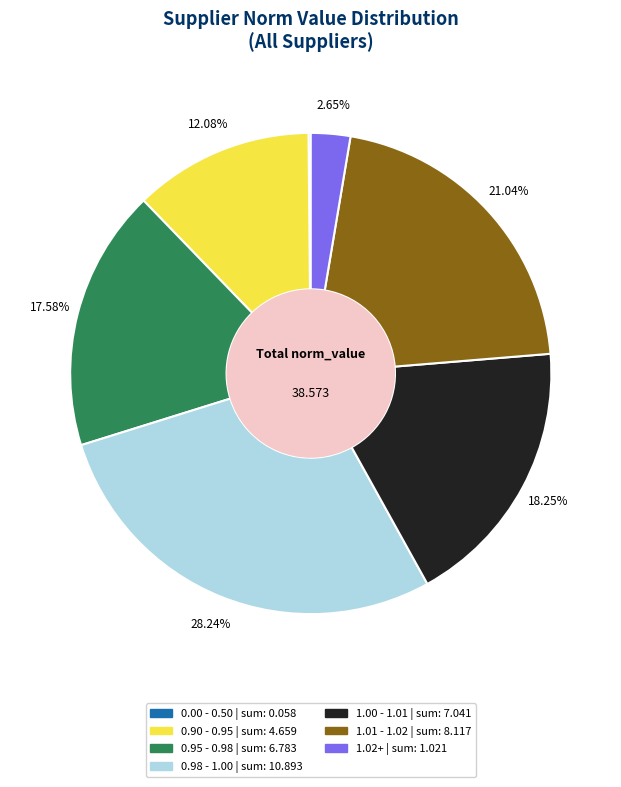

Is there any slice that represents more than half of the pie?

No